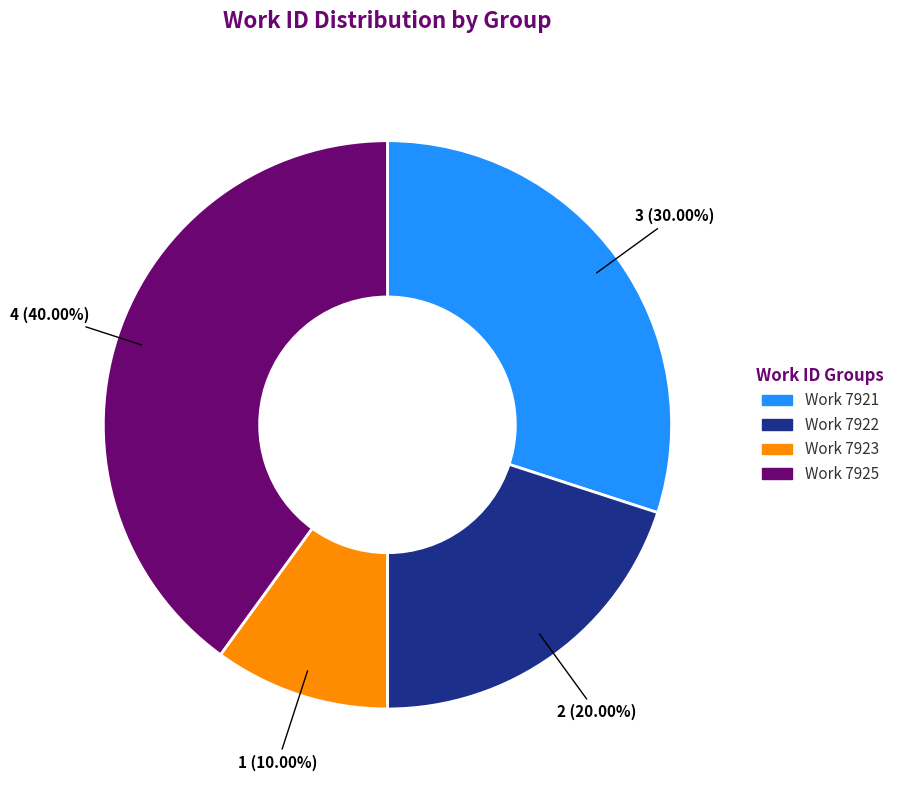

What is the smallest slice in the pie chart?

Work 7923